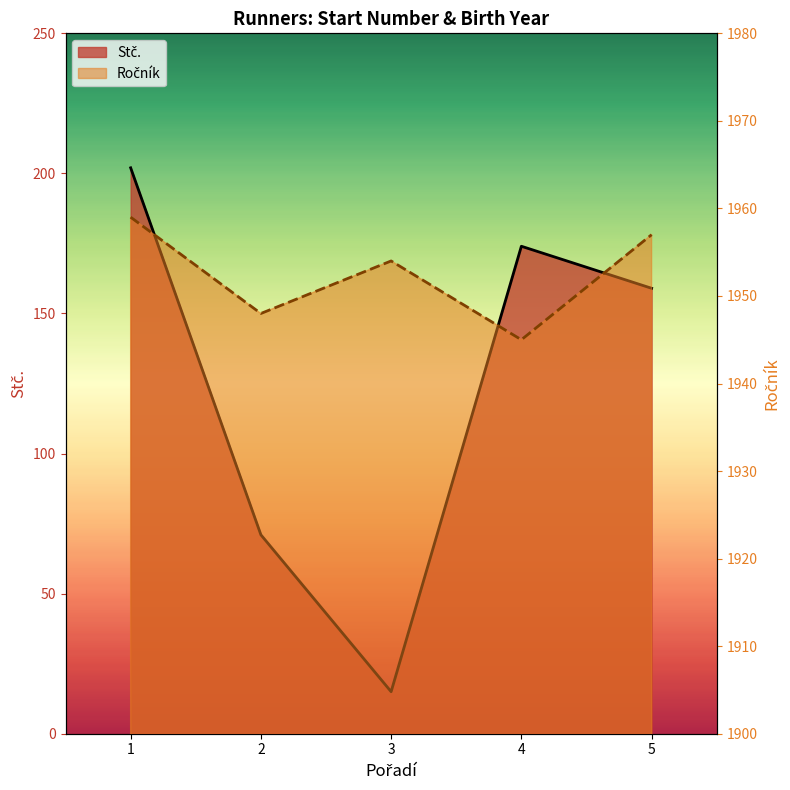

Read the Ročník value at 2, to the nearest 10.

1950